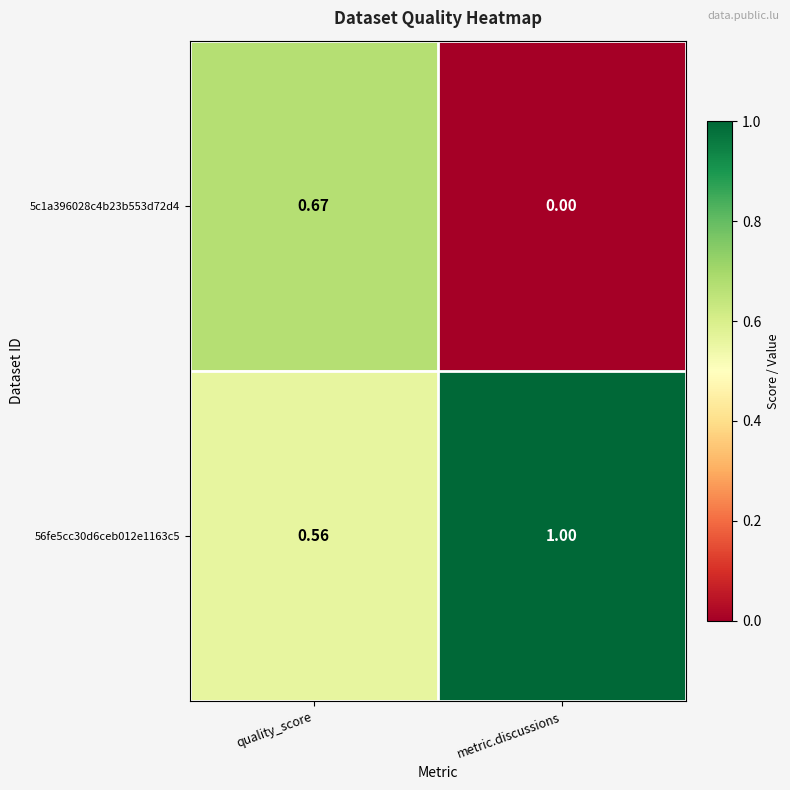

Rank the categories by 5c1a396028c4b23b553d72d4 value from lowest to highest.

metric.discussions, quality_score